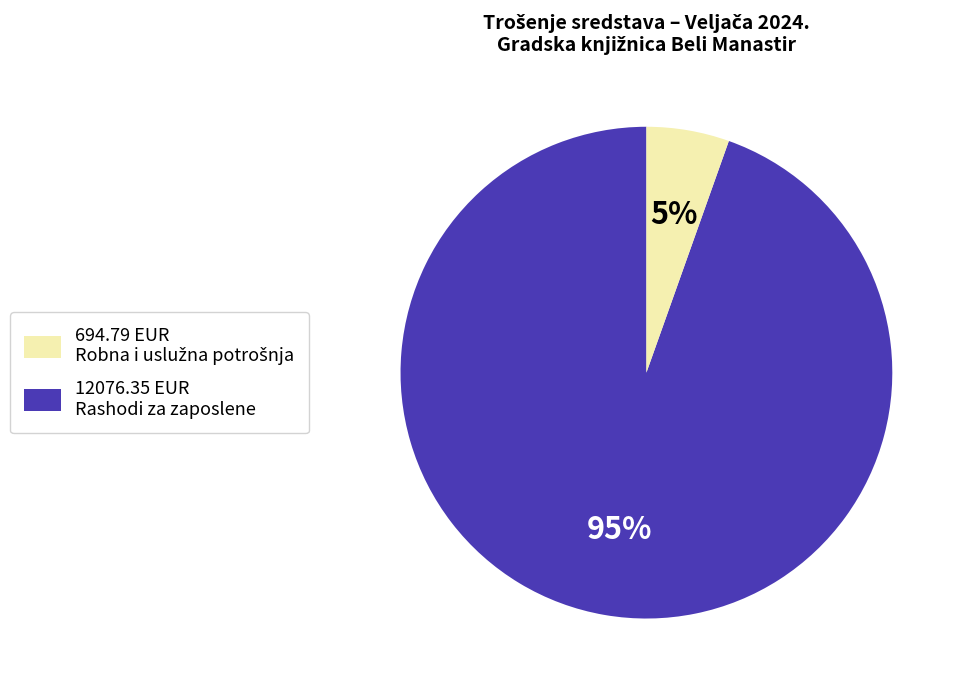

Is there a majority slice in this chart?

Yes